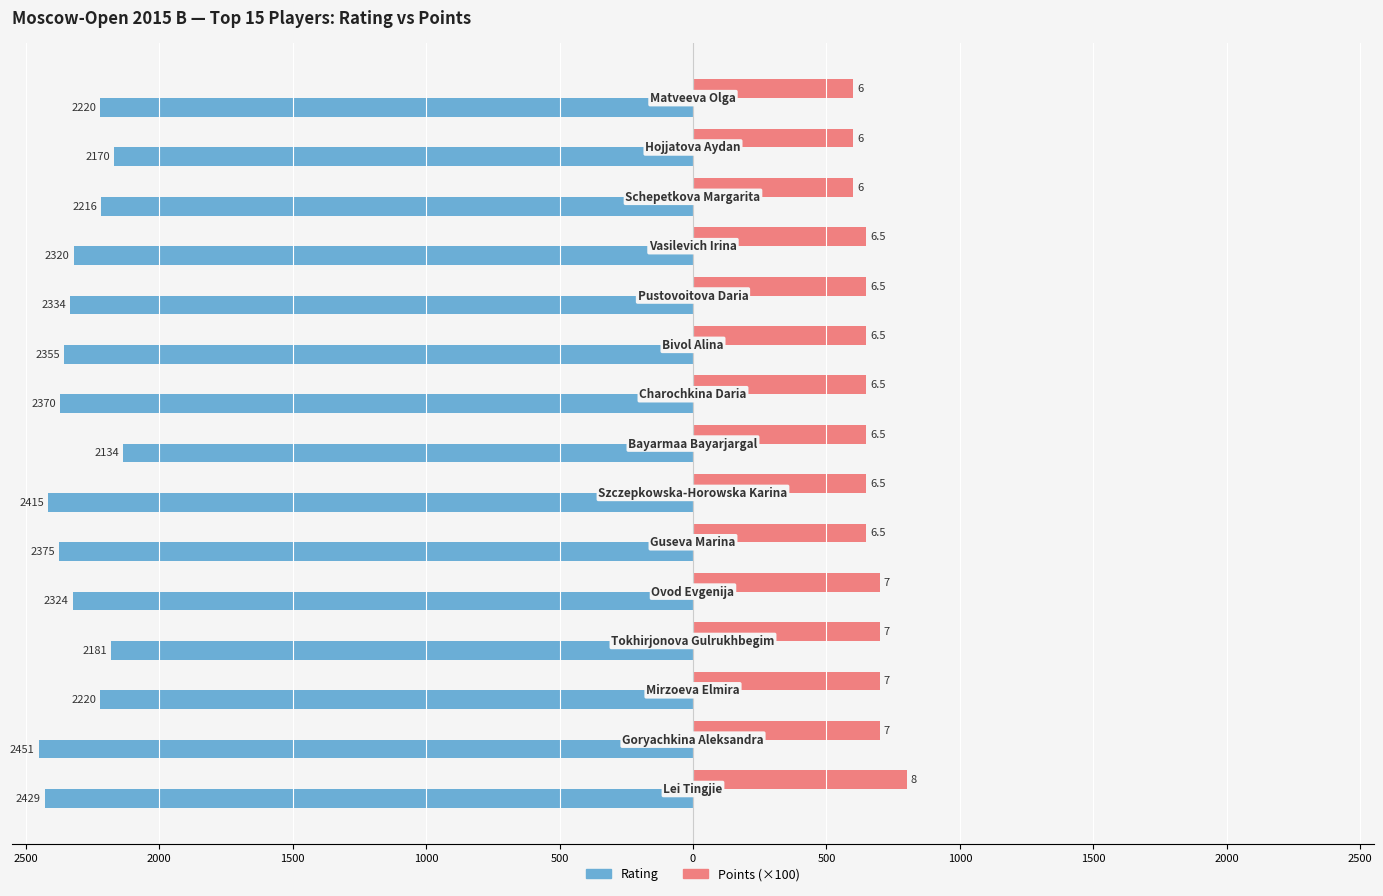

What are all the series names shown in the legend?

Rating, Points (×100)